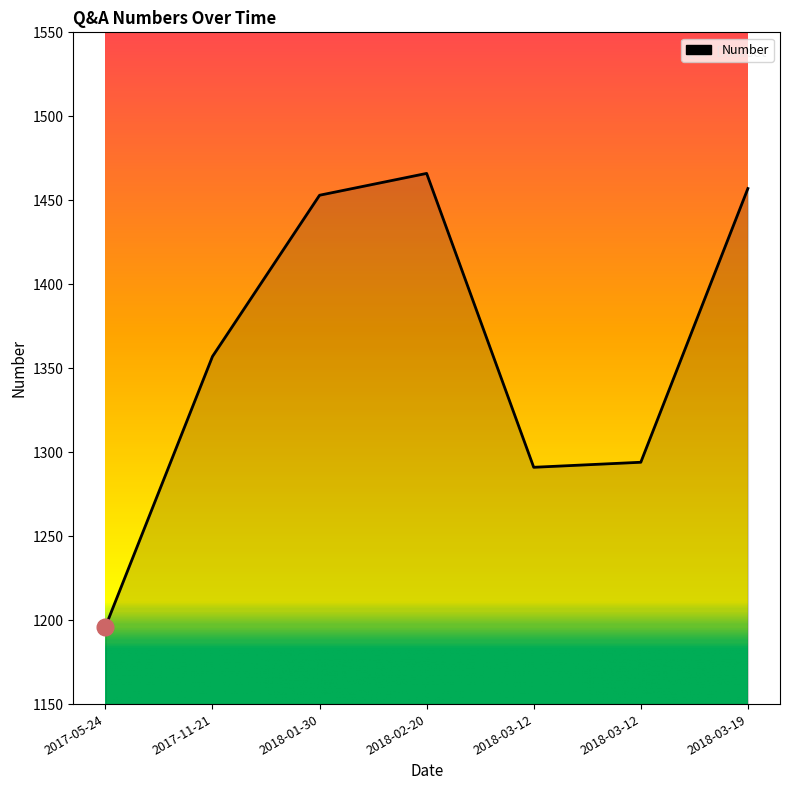

What is the difference between the values at 2017-05-24 and 2018-01-30?

257